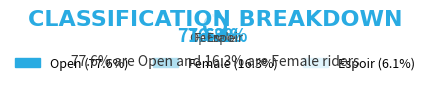

Rank the categories by value from highest to lowest.

Open, Female, Espoir